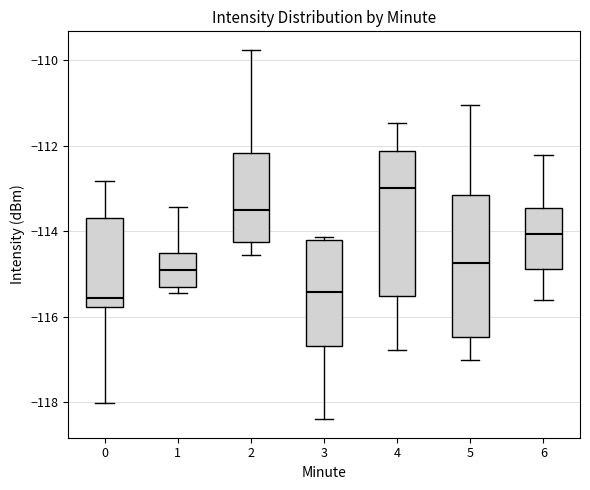

Reading left to right, transcribe this box plot: for each box, give where its median line is, the range the box spans, and where its two whiskers end, as read against the y-axis. The values are not printed on the chart, so give them approximately, as read against the axis.

0: median -115.6, box -115.8 to -113.6, whiskers -118.0 to -112.8
1: median -115.0, box -115.2 to -114.6, whiskers -115.4 to -113.4
2: median -113.6, box -114.2 to -112.2, whiskers -114.6 to -109.8
3: median -115.4, box -116.6 to -114.2, whiskers -118.4 to -114.2 (just above the box's upper edge)
4: median -113.0, box -115.6 to -112.2, whiskers -116.8 to -111.4
5: median -114.8, box -116.4 to -113.2, whiskers -117.0 to -111.0
6: median -114.0, box -114.8 to -113.4, whiskers -115.6 to -112.2